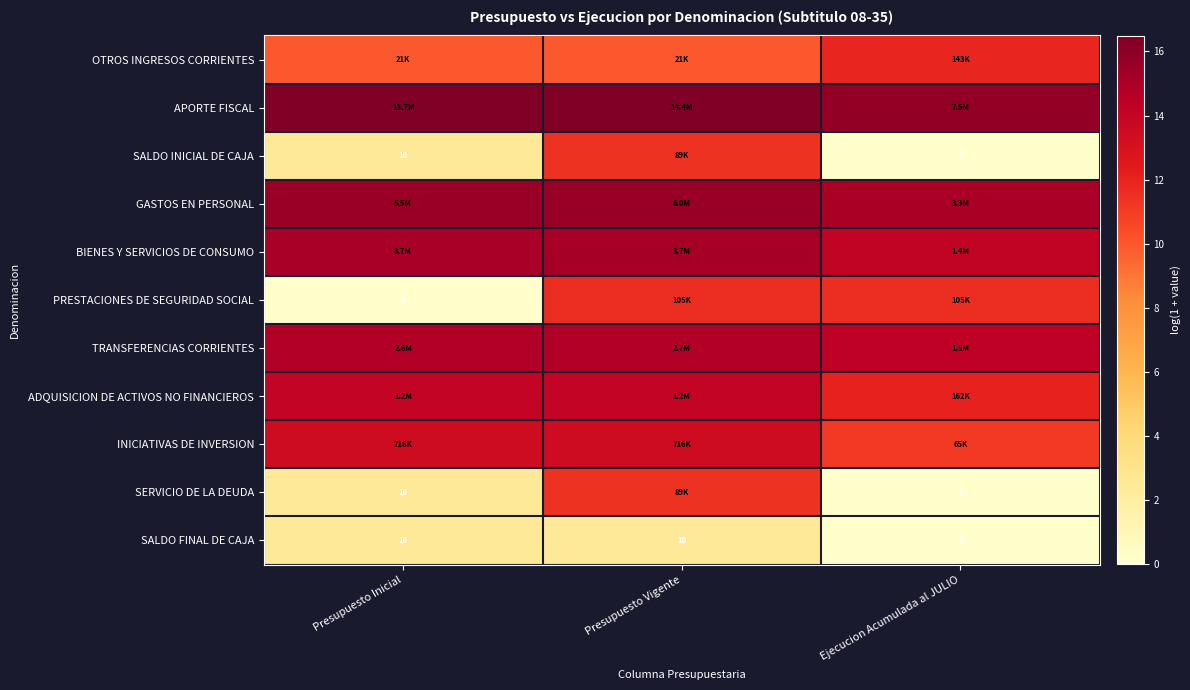

Which category has the lowest value in the SERVICIO DE LA DEUDA series?

Ejecucion Acumulada al JULIO